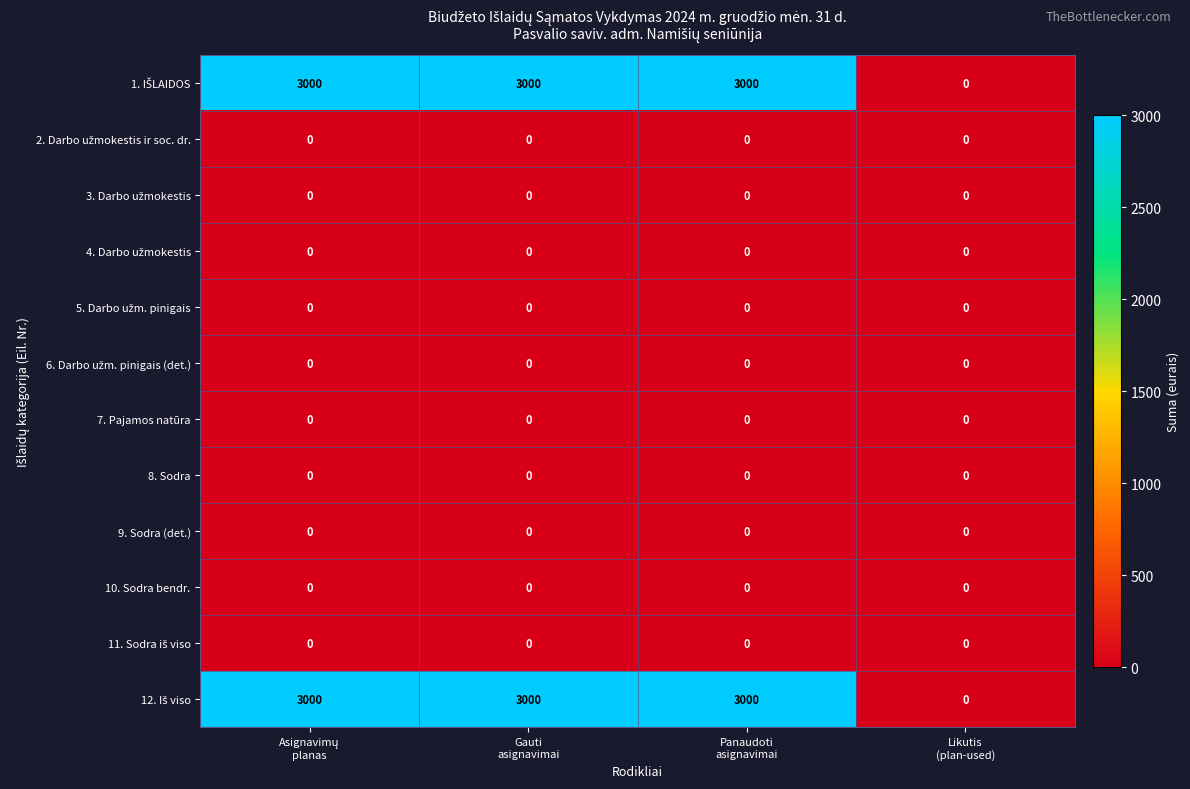

What is the maximum value shown in the chart?

3000